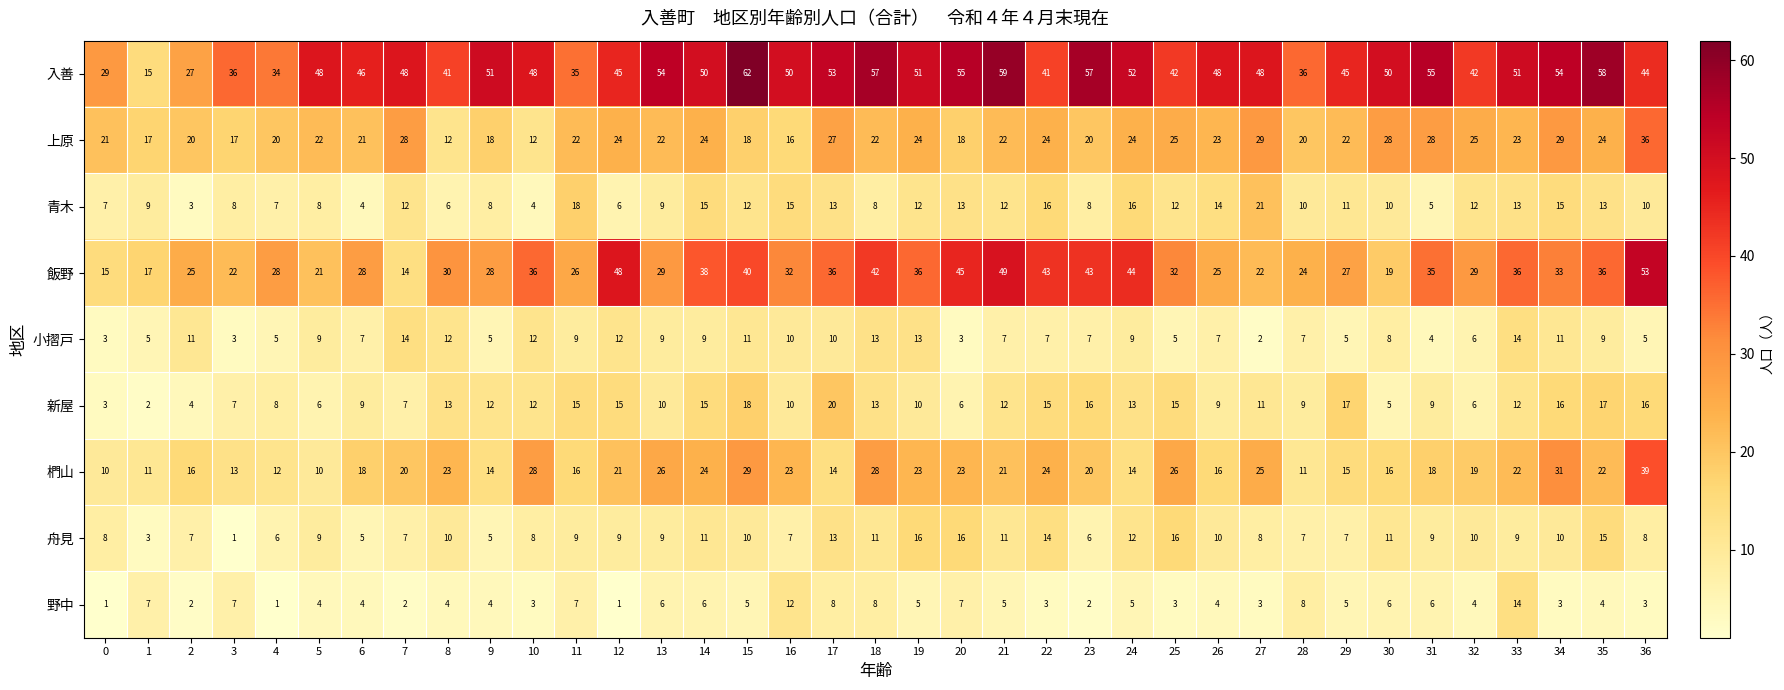

Which category has the lowest value in the 小摺戸 series?

27